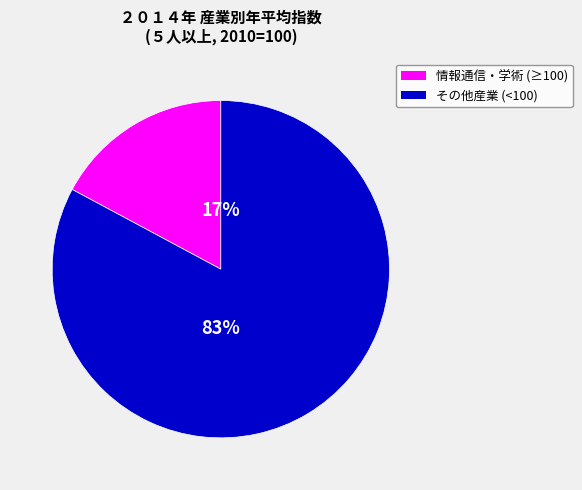

Does any single category account for the majority?

Yes